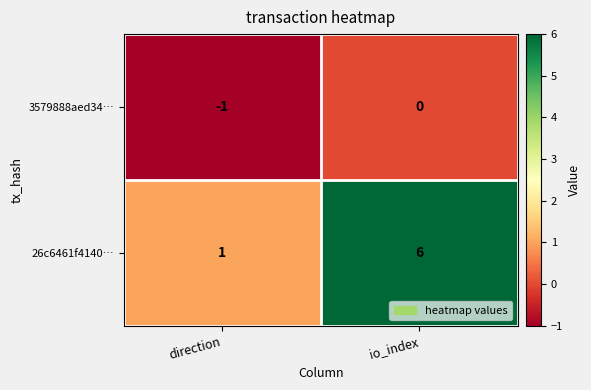

How many series are shown in this chart?

2